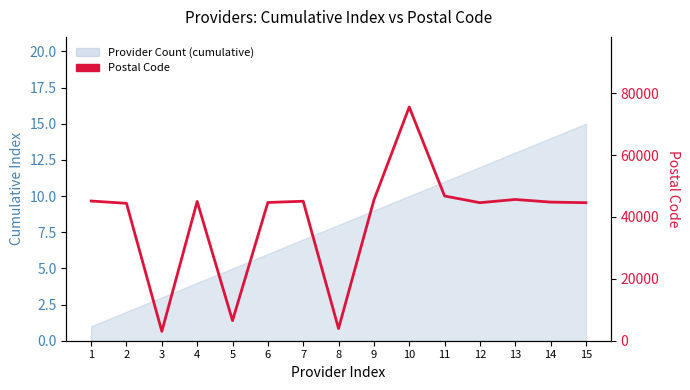

Reading right to left, list all the values displayed in this chart.

44600	44790	45645	44600	46760	75519	45420	3920	45070	44670	6500	45010	3020	44400	45138